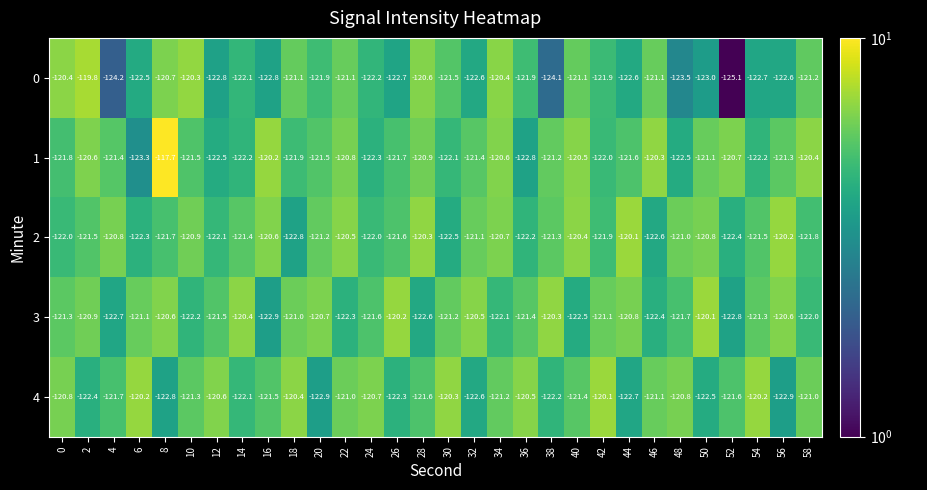

What is the spread (max minus min) of values at 34?

1.7